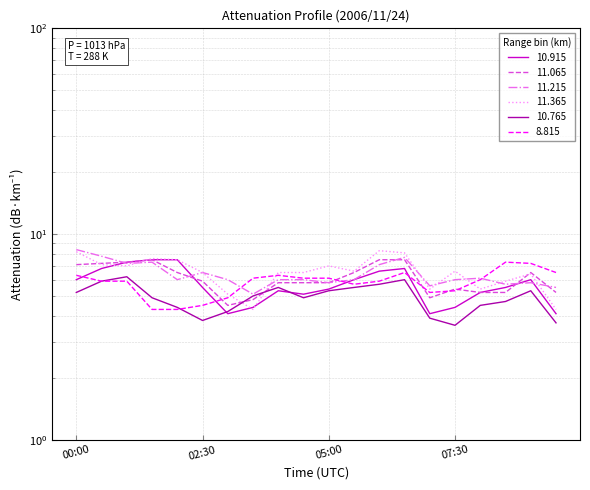

Rank the series by their maximum value, from highest to lowest.

11.215, 11.365, 10.915, 11.065, 8.815, 10.765